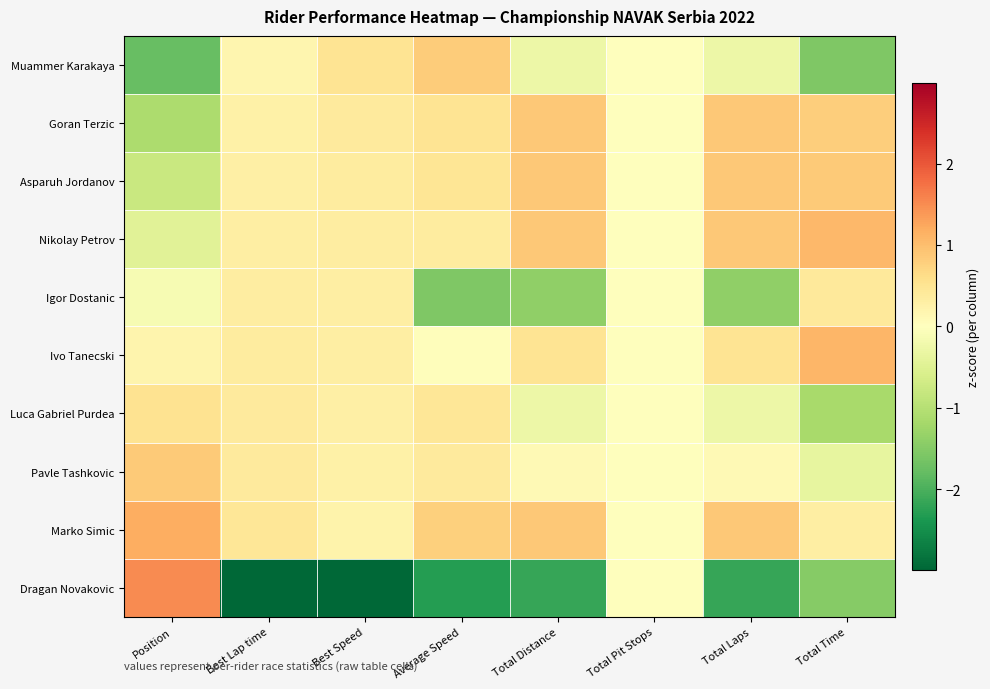

Reading left to right, list all the values displayed in this chart.

Muammer Karakaya: Position=-1.8	Best Lap time=0.2	Best Speed=0.5	Average Speed=0.8	Total Distance=-0.3	Total Pit Stops=0.0	Total Laps=-0.3	Total Time=-1.5
Goran Terzic: Position=-1.1	Best Lap time=0.3	Best Speed=0.4	Average Speed=0.5	Total Distance=0.9	Total Pit Stops=0.0	Total Laps=0.9	Total Time=0.8
Asparuh Jordanov: Position=-0.8	Best Lap time=0.3	Best Speed=0.4	Average Speed=0.5	Total Distance=0.9	Total Pit Stops=0.0	Total Laps=0.9	Total Time=0.9
Nikolay Petrov: Position=-0.5	Best Lap time=0.3	Best Speed=0.3	Average Speed=0.4	Total Distance=0.9	Total Pit Stops=0.0	Total Laps=0.9	Total Time=1.1
Igor Dostanic: Position=-0.1	Best Lap time=0.3	Best Speed=0.3	Average Speed=-1.5	Total Distance=-1.4	Total Pit Stops=0.0	Total Laps=-1.4	Total Time=0.4
Ivo Tanecski: Position=0.2	Best Lap time=0.4	Best Speed=0.3	Average Speed=0.0	Total Distance=0.5	Total Pit Stops=0.0	Total Laps=0.5	Total Time=1.1
Luca Gabriel Purdea: Position=0.5	Best Lap time=0.4	Best Speed=0.3	Average Speed=0.5	Total Distance=-0.3	Total Pit Stops=0.0	Total Laps=-0.3	Total Time=-1.1
Pavle Tashkovic: Position=0.9	Best Lap time=0.4	Best Speed=0.3	Average Speed=0.4	Total Distance=0.1	Total Pit Stops=0.0	Total Laps=0.1	Total Time=-0.4
Marko Simic: Position=1.2	Best Lap time=0.4	Best Speed=0.2	Average Speed=0.8	Total Distance=0.9	Total Pit Stops=0.0	Total Laps=0.9	Total Time=0.3
Dragan Novakovic: Position=1.5	Best Lap time=-3.0	Best Speed=-3.0	Average Speed=-2.3	Total Distance=-2.2	Total Pit Stops=0.0	Total Laps=-2.2	Total Time=-1.5